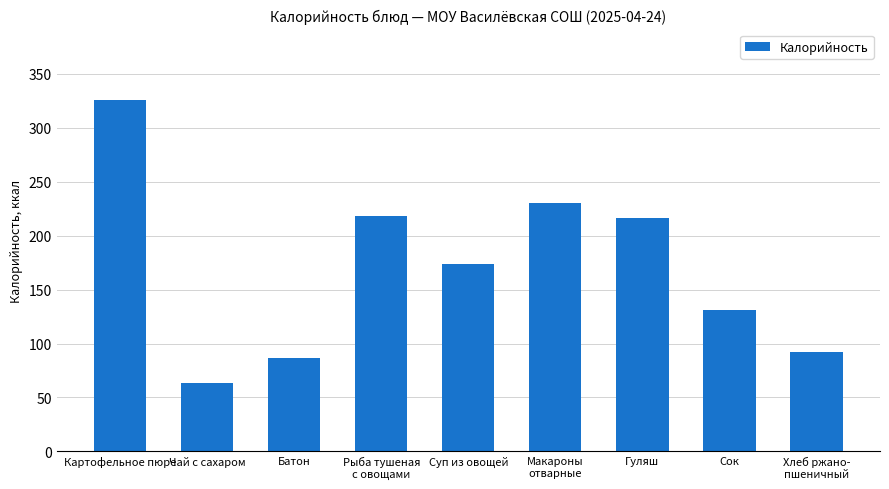

Reading left to right, list all the values displayed in this chart.

Картофельное пюре=326.0	Чай с сахаром=63.0	Батон=86.3	Рыба тушеная
с овощами=218.0	Суп из овощей=174.0	Макароны
отварные=230.0	Гуляш=216.0	Сок=131.0	Хлеб ржано-
пшеничный=92.0